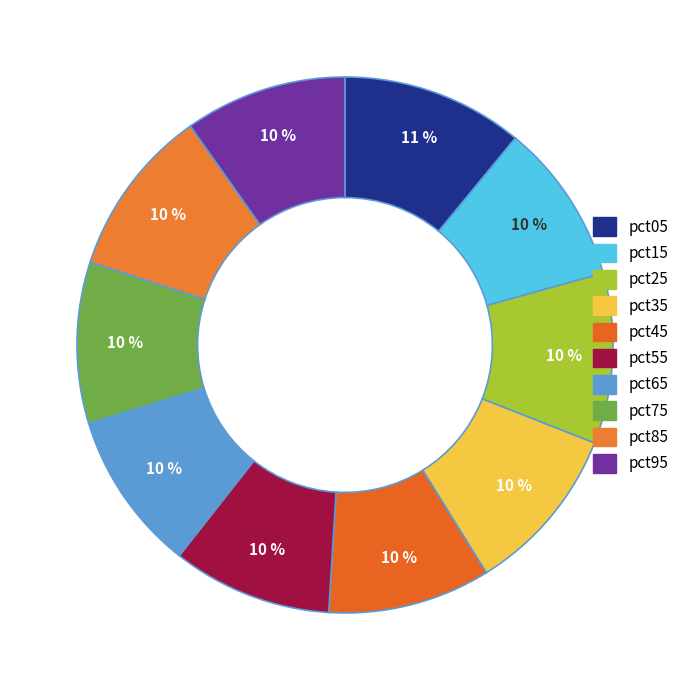

Do pct25 and pct35 together represent more than half of the pie?

No